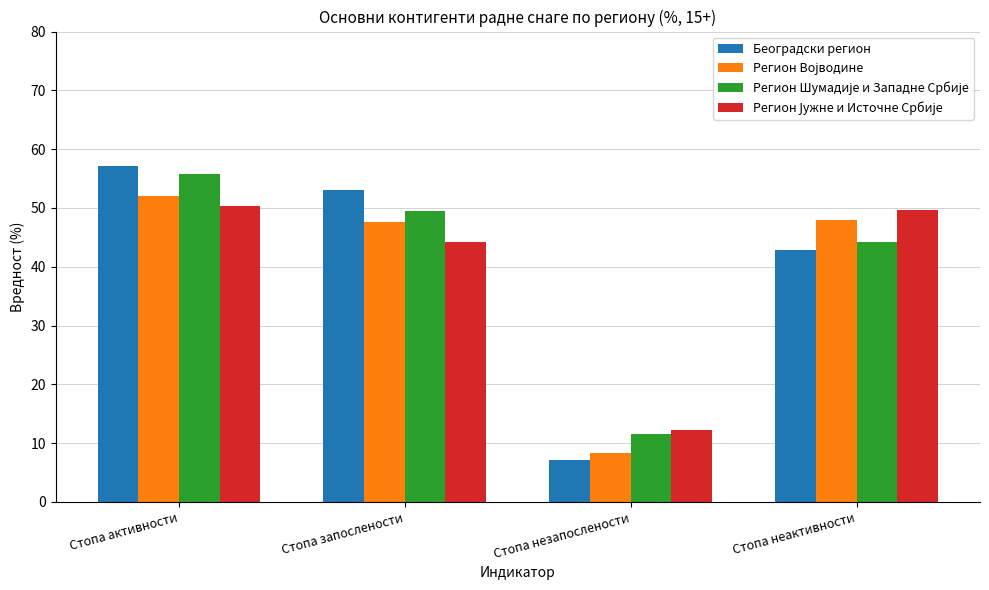

What is the label of the 2nd bar from the right?

Стопа незапослености